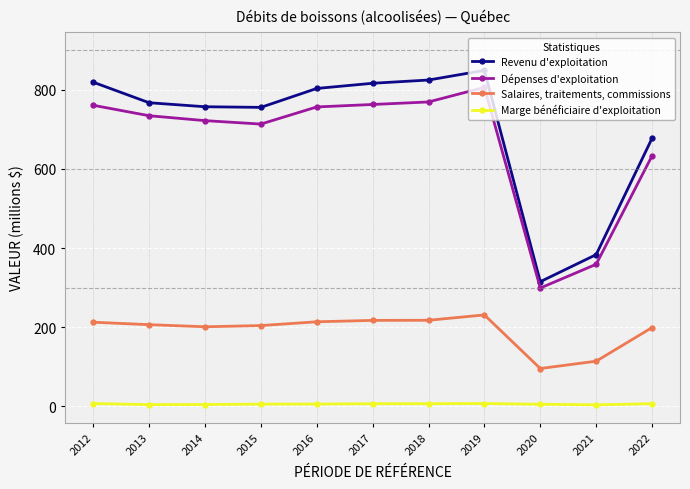

At which category is the sum across all series the highest?

2019